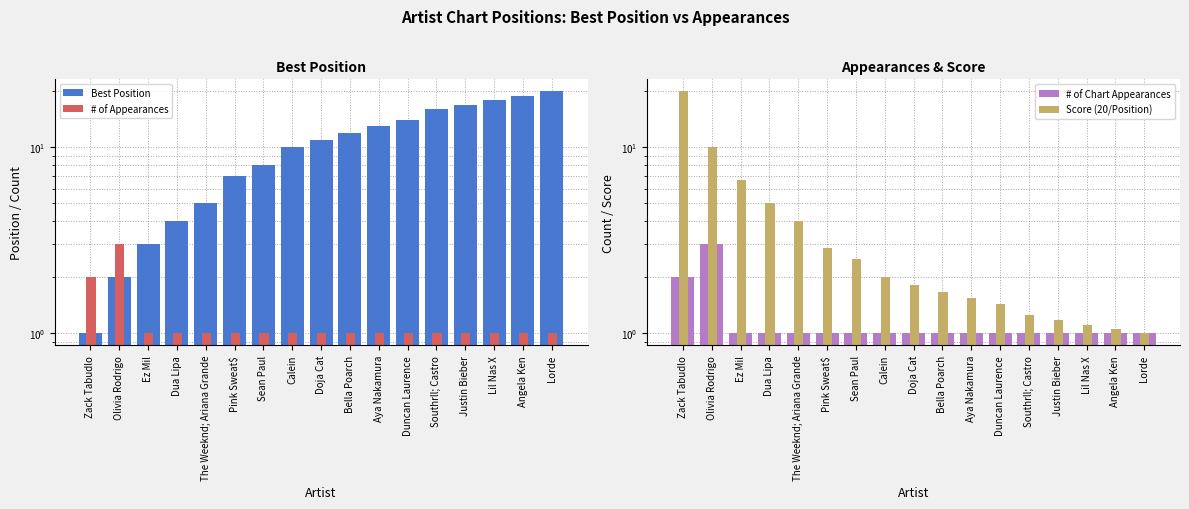

Reading left to right, extract all data points from this chart.

Best Position: 1.0	2.0	3.0	4.0	5.0	7.0	8.0	10.0	11.0	12.0	13.0	14.0	16.0	17.0	18.0	19.0	20.0
# of Appearances: 2.0	3.0	1.0	1.0	1.0	1.0	1.0	1.0	1.0	1.0	1.0	1.0	1.0	1.0	1.0	1.0	1.0
# of Chart Appearances: 2.0	3.0	1.0	1.0	1.0	1.0	1.0	1.0	1.0	1.0	1.0	1.0	1.0	1.0	1.0	1.0	1.0
Score (20/Position): 20.0	10.0	6.7	5.0	4.0	2.9	2.5	2.0	1.8	1.7	1.5	1.4	1.2	1.2	1.1	1.1	1.0